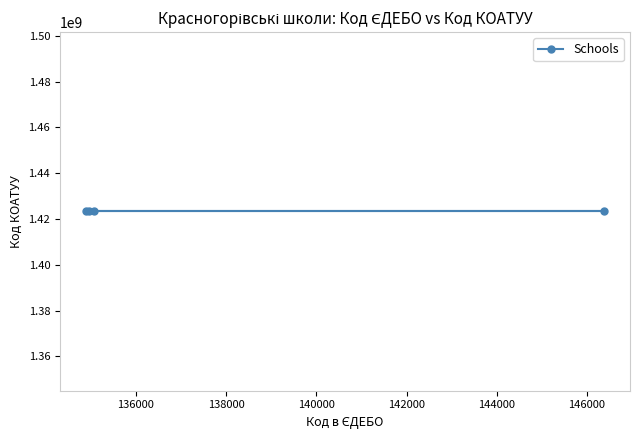

How many data points are above 135070?

1